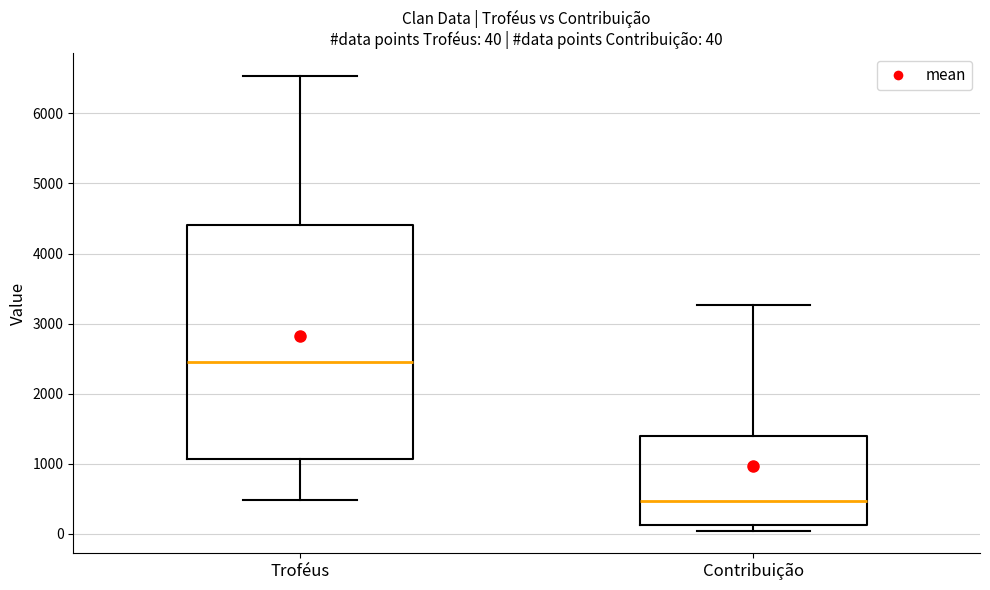

Comparing the boxes themselves (not the whiskers), which one is the tallest?

Troféus